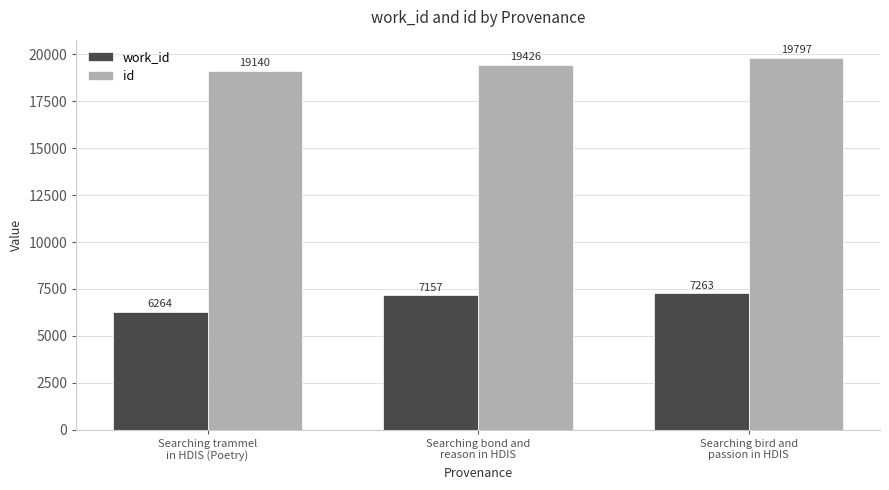

Reading left to right, what are all the values shown in this chart?

work_id: 6264	7157	7263
id: 19140	19426	19797